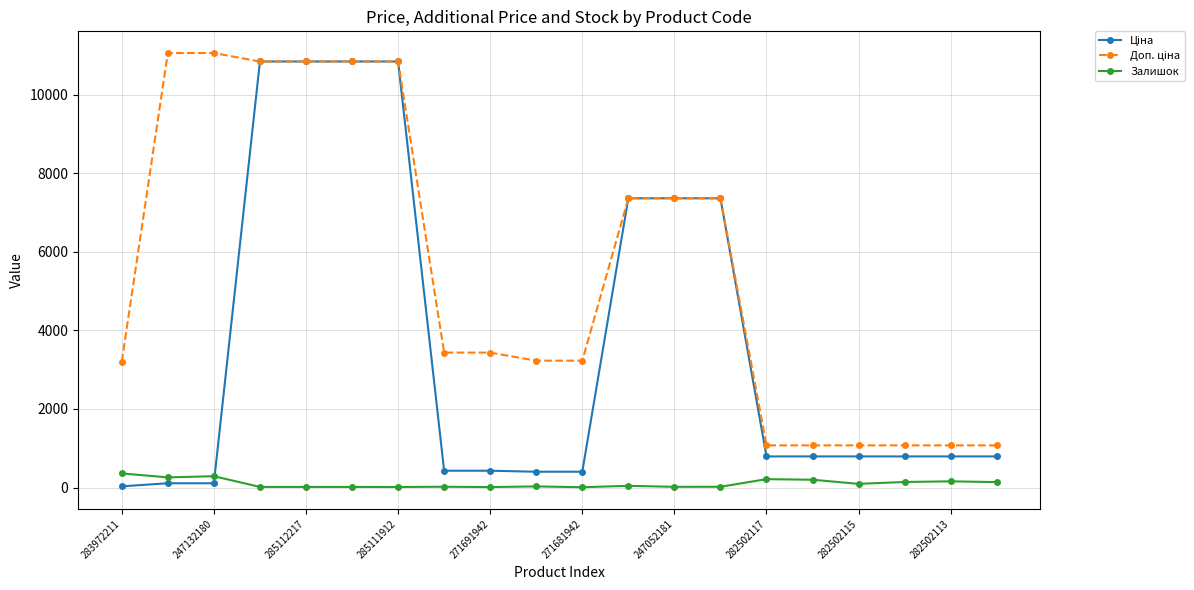

At how many categories does at least one series exceed 5777?

9